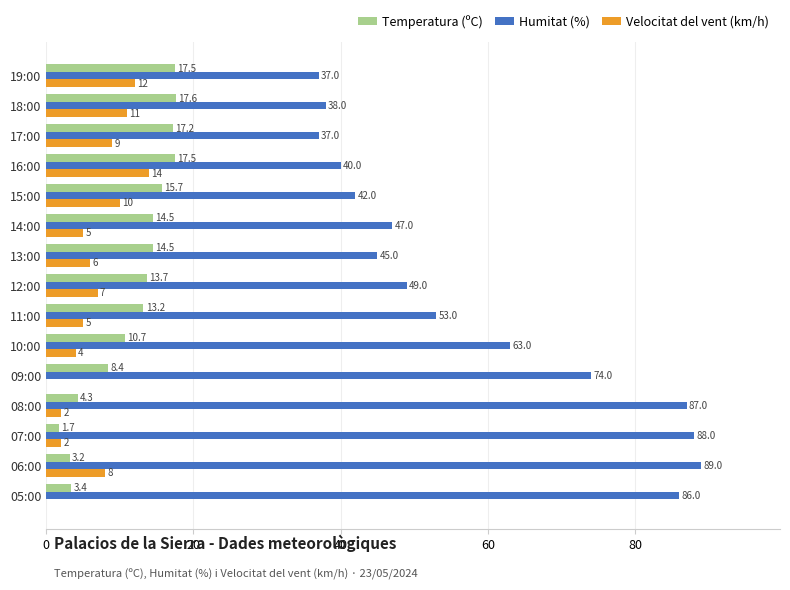

Which series changed the most between 19:00 and 08:00?

Humitat (%)